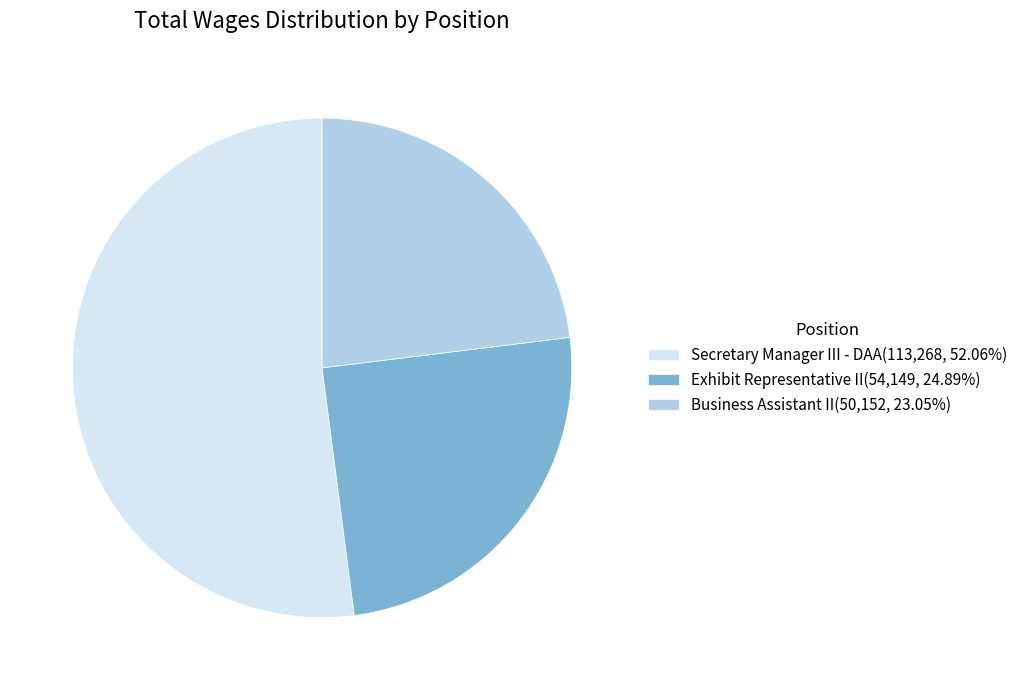

What is the ratio of the value at Business Assistant II to the value at Secretary Manager III - DAA?

0.4